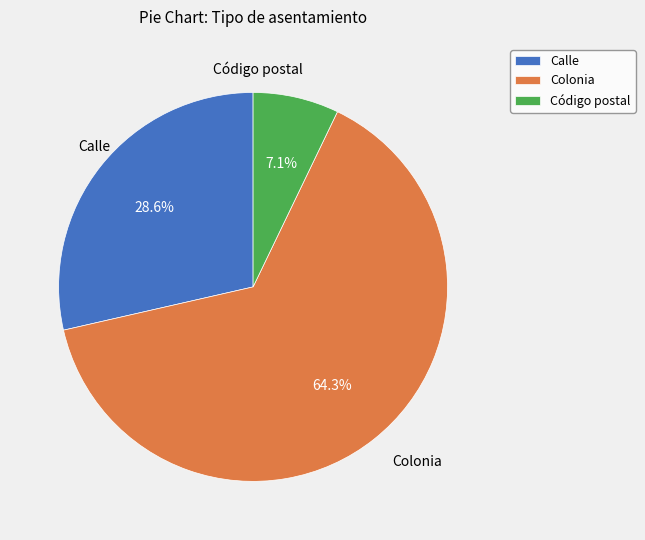

Which category has the smallest portion of the pie?

Código postal